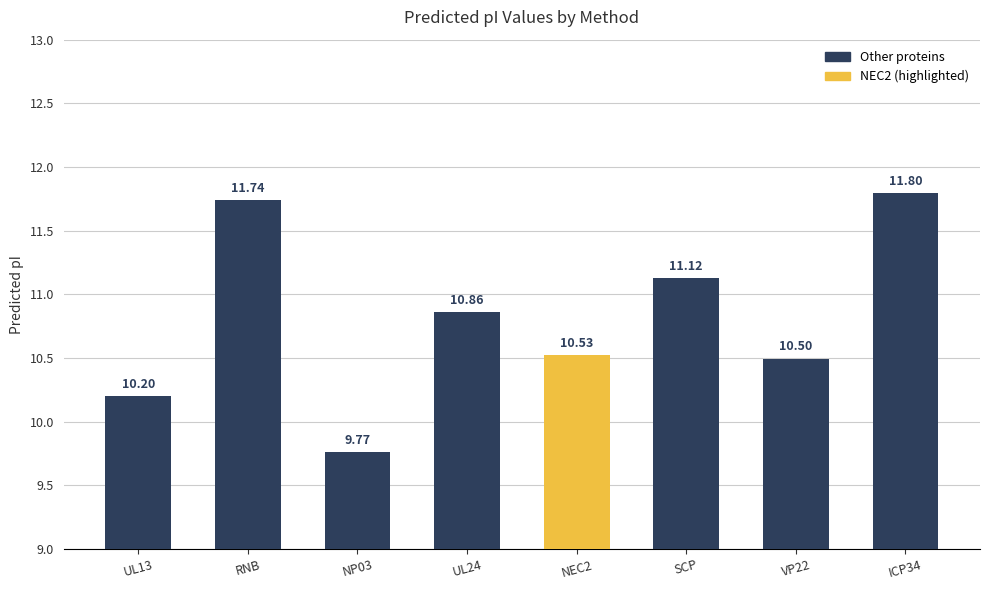

Which label corresponds to the largest value in the chart?

ICP34